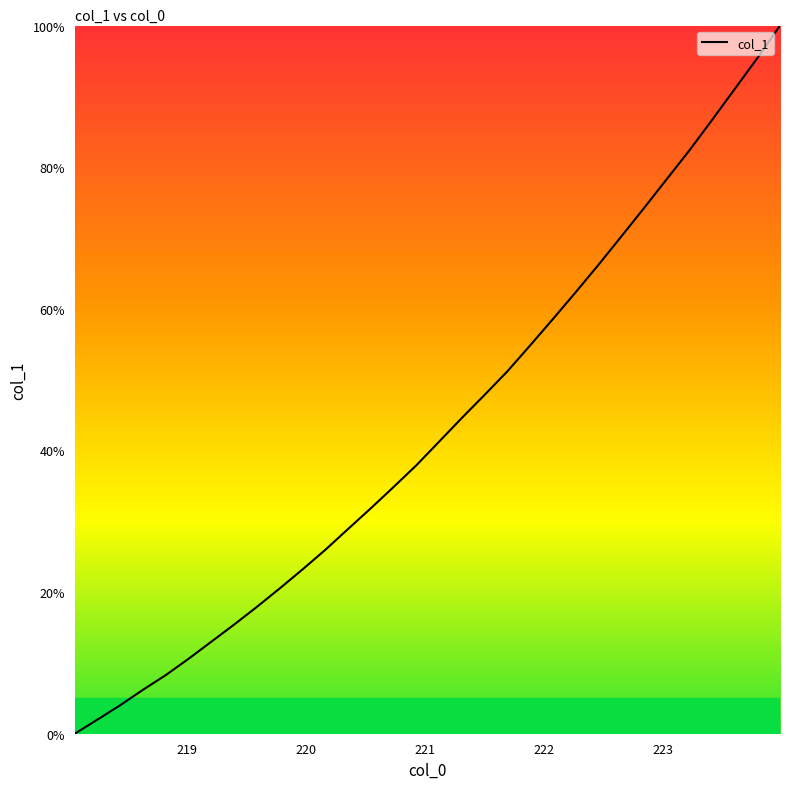

Count the number of data series in this chart.

1